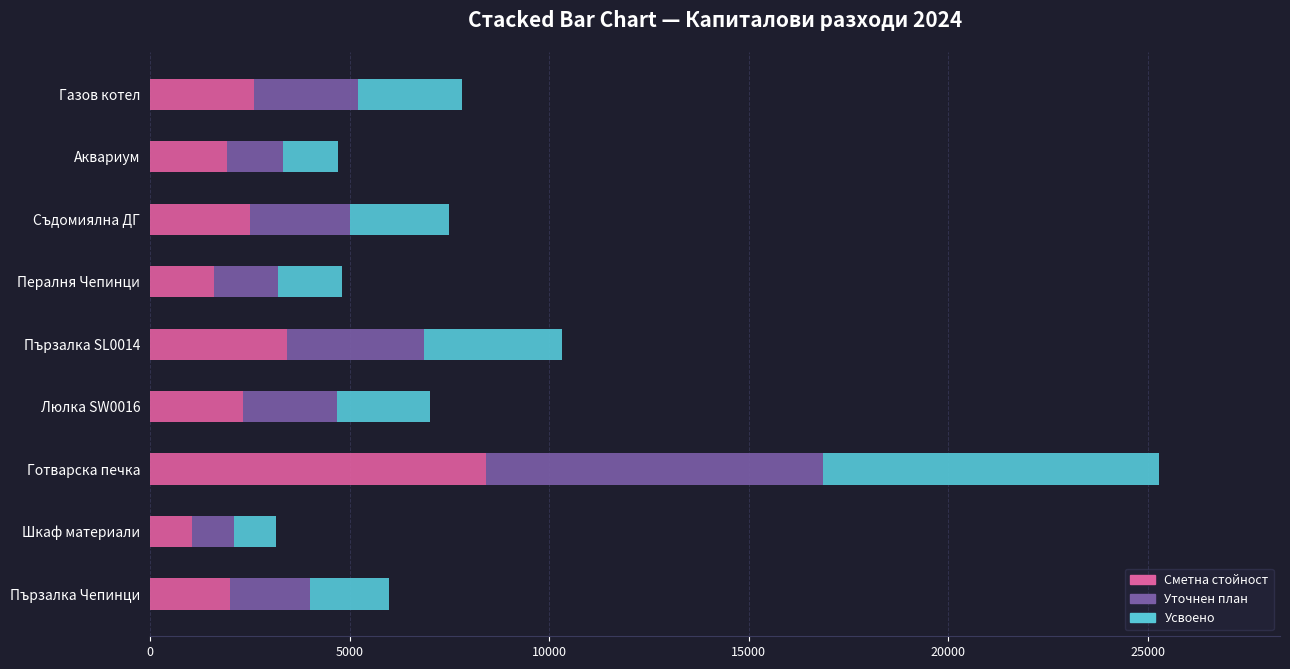

At which label is Сметна стойност closest to 4737?

Пързалка SL0014